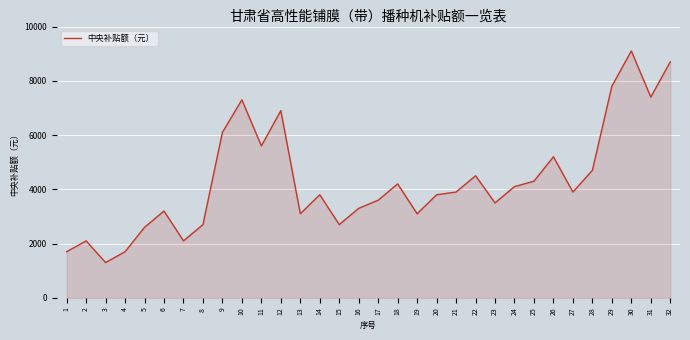

Reading right to left, extract all data points from this chart.

32=8700	31=7400	30=9100	29=7800	28=4700	27=3900	26=5200	25=4300	24=4100	23=3500	22=4500	21=3900	20=3800	19=3100	18=4200	17=3600	16=3300	15=2700	14=3800	13=3100	12=6900	11=5600	10=7300	9=6100	8=2700	7=2100	6=3200	5=2600	4=1700	3=1300	2=2100	1=1700